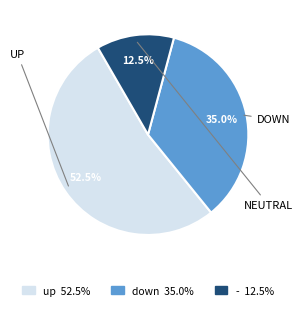

Which slice is the largest?

up